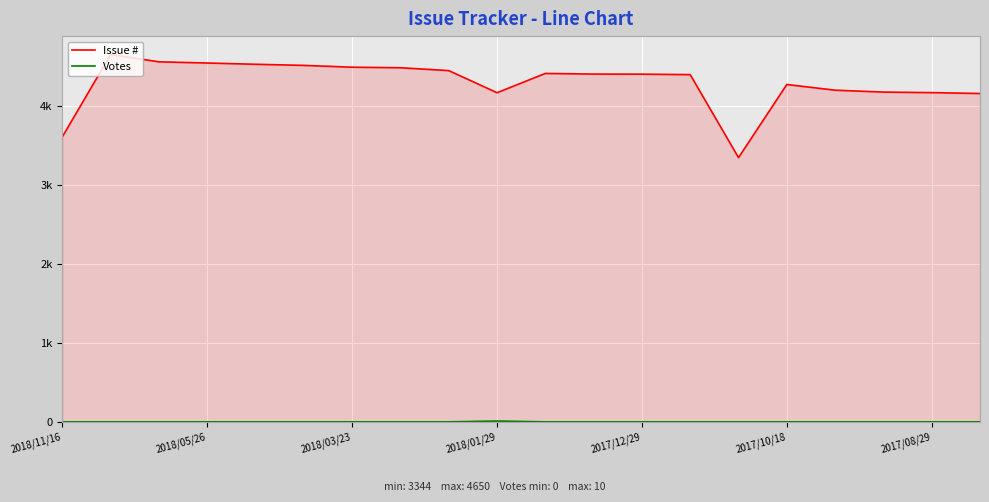

True or false: Votes has more than 1 points higher than both neighbors.

False